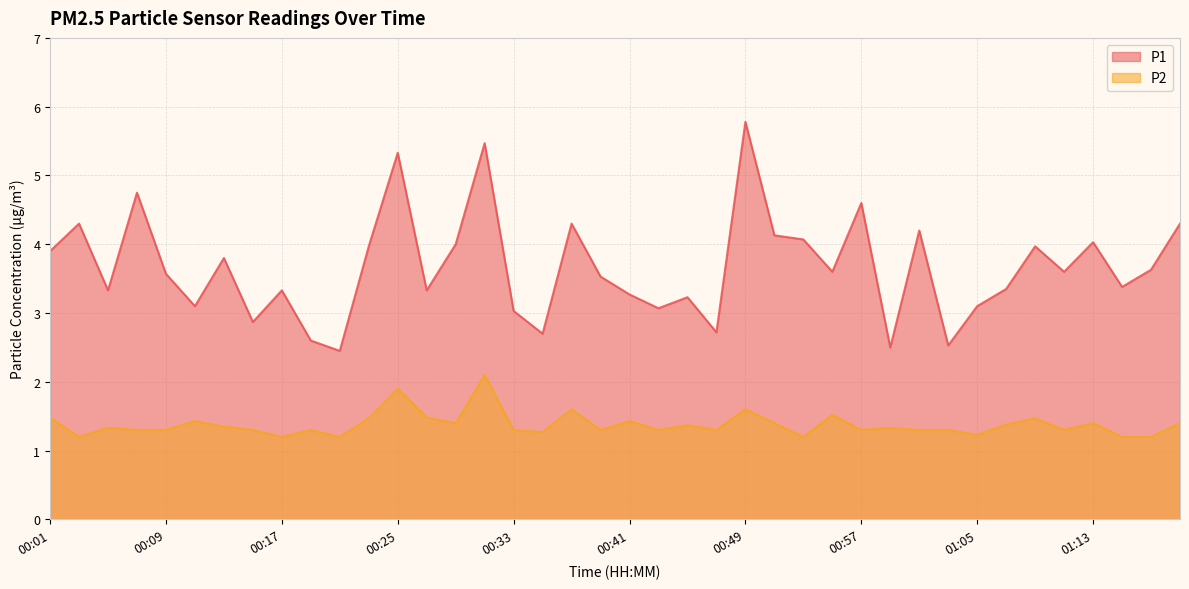

Reading left to right, extract all data points from this chart.

P1: 00:01=3.9	00:03=4.3	00:05=3.3	00:07=4.8	00:09=3.6	00:11=3.1	00:13=3.8	00:15=2.9	00:17=3.3	00:19=2.6	00:21=2.5	00:23=4.0	00:25=5.3	00:27=3.3	00:29=4.0	00:31=5.5	00:33=3.0	00:35=2.7	00:37=4.3	00:39=3.5	00:41=3.3	00:43=3.1	00:45=3.2	00:47=2.7	00:49=5.8	00:51=4.1	00:53=4.1	00:55=3.6	00:57=4.6	00:59=2.5	01:01=4.2	01:03=2.5	01:05=3.1	01:07=3.4	01:09=4.0	01:11=3.6	01:13=4.0	01:15=3.4	01:18=3.6	01:27=4.3
P2: 00:01=1.5	00:03=1.2	00:05=1.3	00:07=1.3	00:09=1.3	00:11=1.4	00:13=1.4	00:15=1.3	00:17=1.2	00:19=1.3	00:21=1.2	00:23=1.5	00:25=1.9	00:27=1.5	00:29=1.4	00:31=2.1	00:33=1.3	00:35=1.3	00:37=1.6	00:39=1.3	00:41=1.4	00:43=1.3	00:45=1.4	00:47=1.3	00:49=1.6	00:51=1.4	00:53=1.2	00:55=1.5	00:57=1.3	00:59=1.3	01:01=1.3	01:03=1.3	01:05=1.2	01:07=1.4	01:09=1.5	01:11=1.3	01:13=1.4	01:15=1.2	01:18=1.2	01:27=1.4